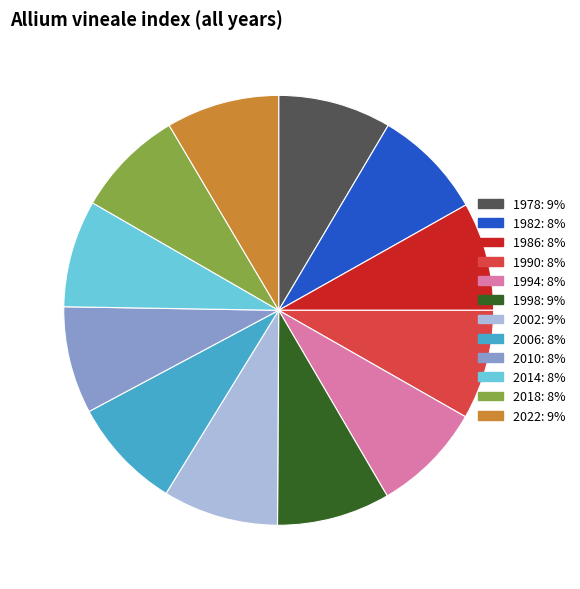

Is the sum of 2022 and 1986 greater than half?

No